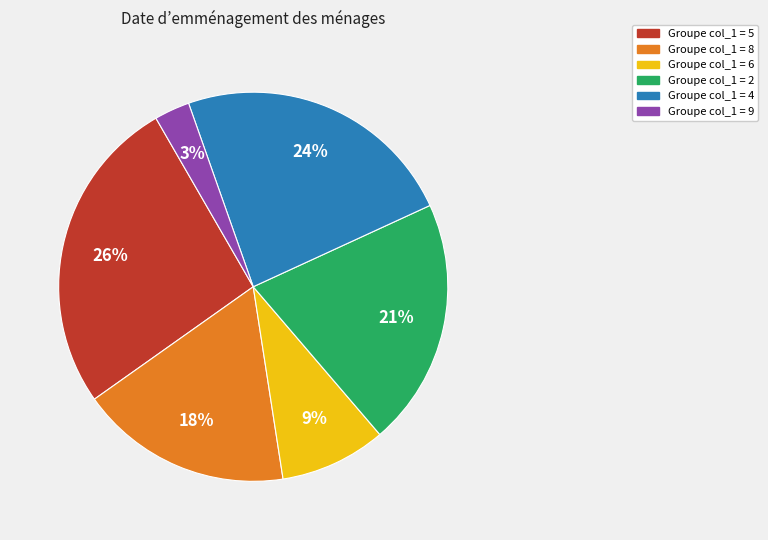

Is there any slice that represents more than half of the pie?

No